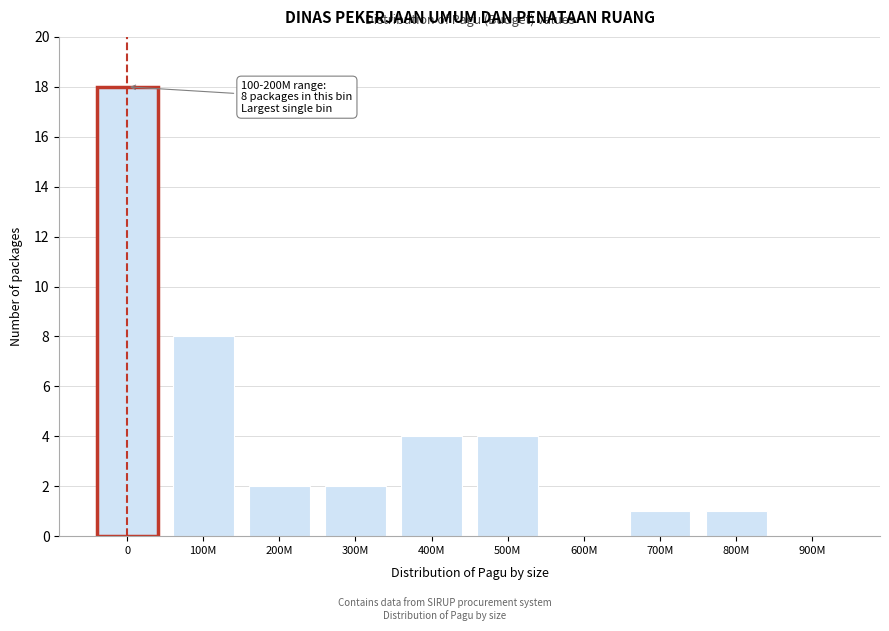

Reading left to right, transcribe all the data shown in this chart.

0=18	100M=8	200M=2	300M=2	400M=4	500M=4	600M=0	700M=1	800M=1	900M=0